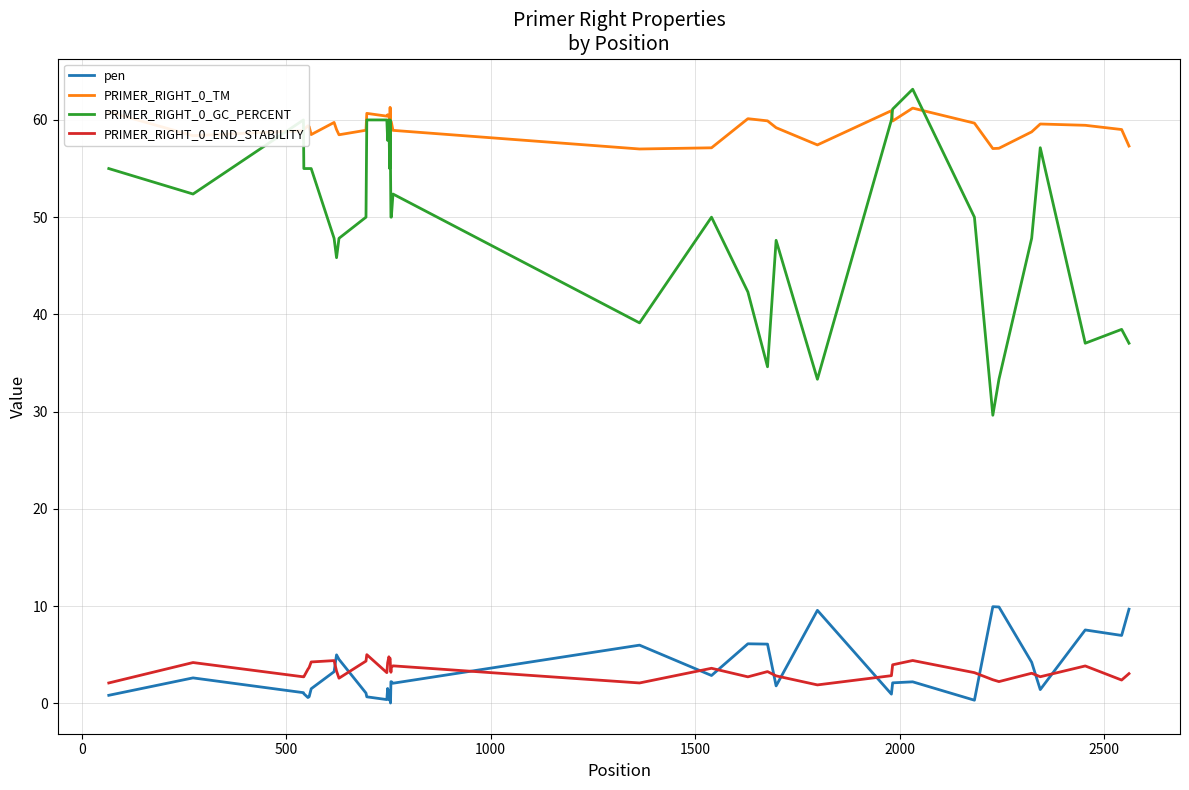

True or false: PRIMER_RIGHT_0_END_STABILITY and PRIMER_RIGHT_0_TM cross at least once.

False